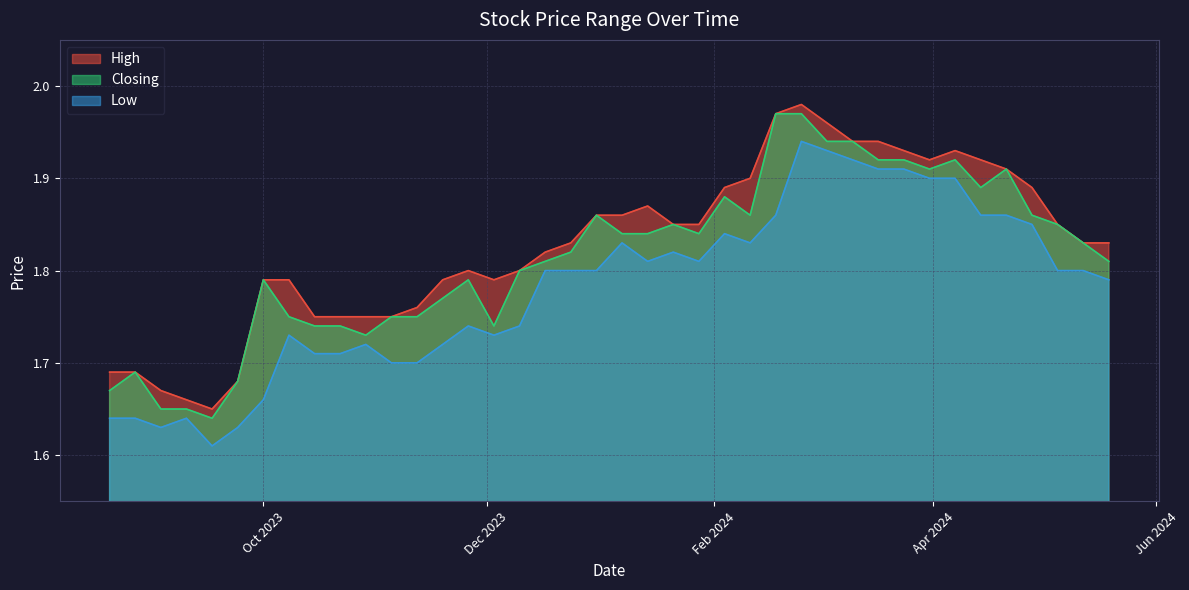

True or false: Low and High cross at least once.

False